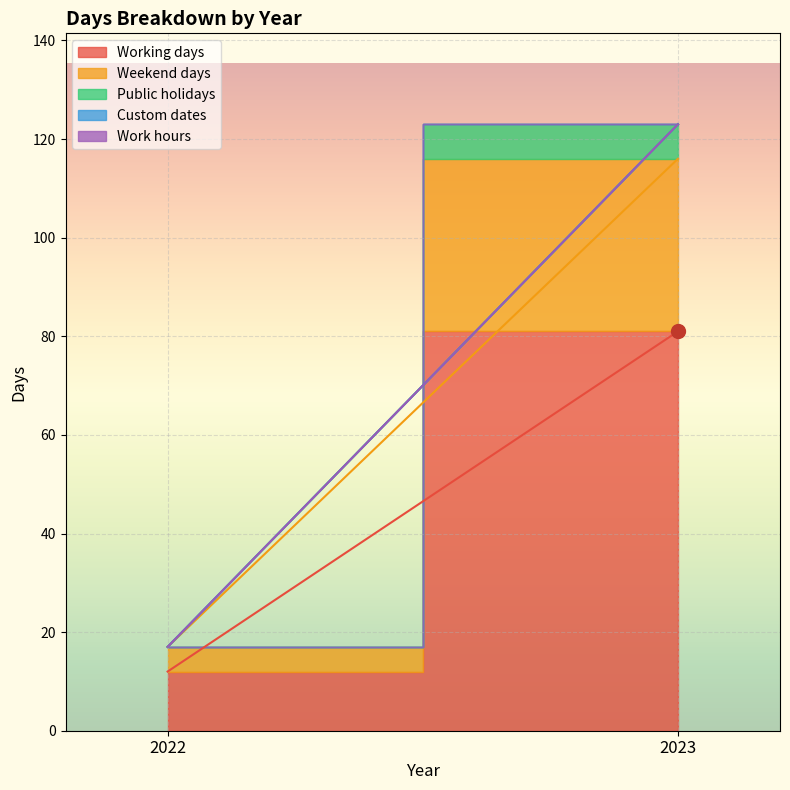

How many distinct data groups are displayed?

5